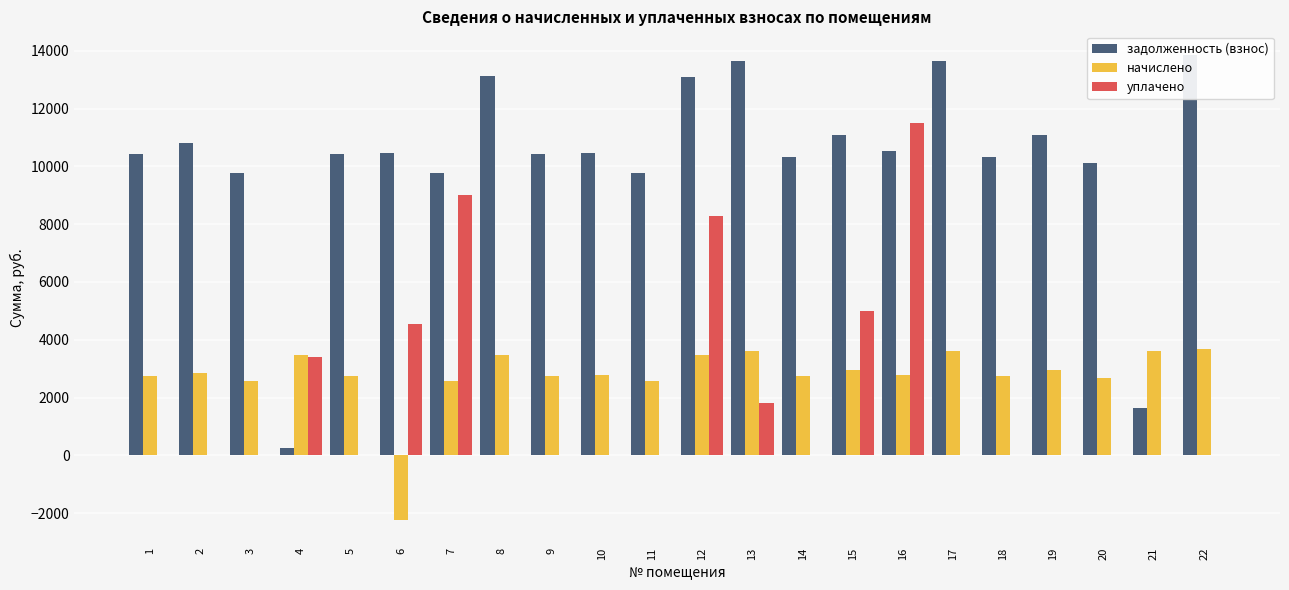

The value of уплачено at 15 is 5000.0. True or false?

True